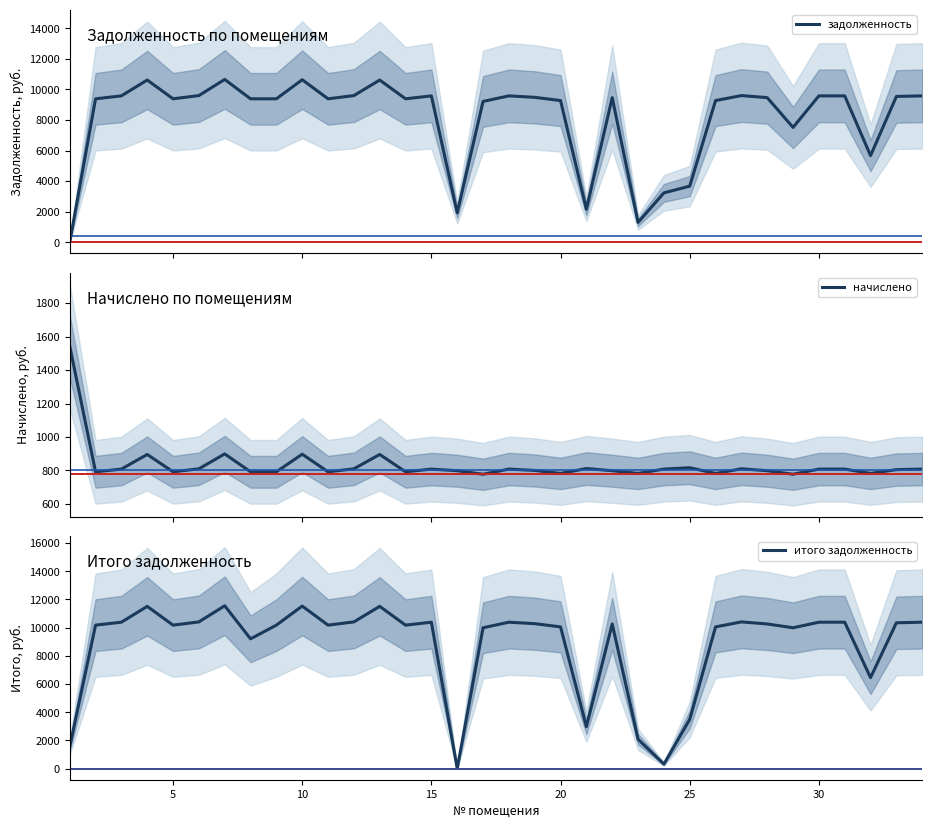

How many values in задолженность are above zero?

33